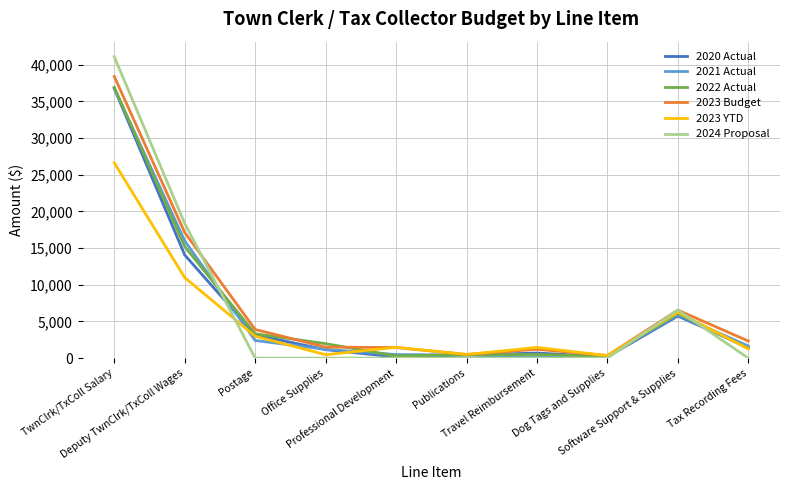

At which label does 2023 YTD first exceed 1469?

TwnClrk/TxColl Salary